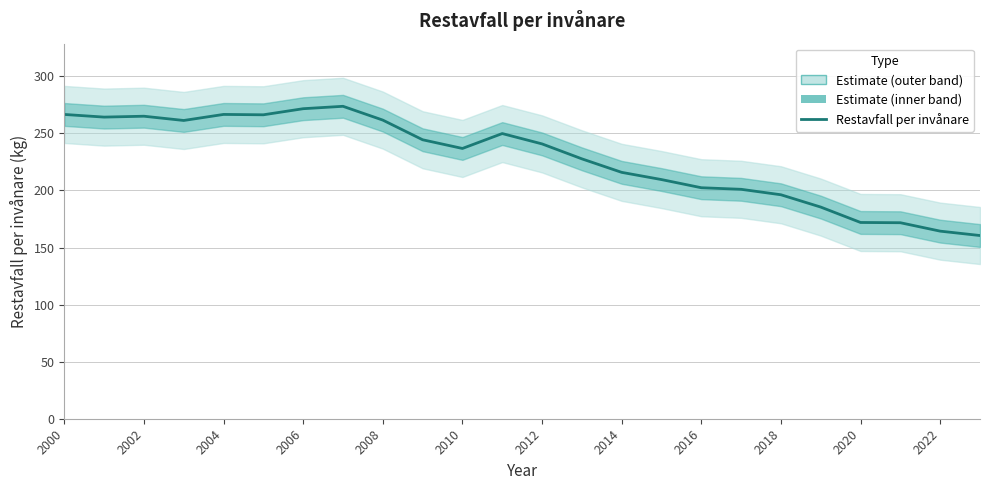

How many data points does each series have?

24